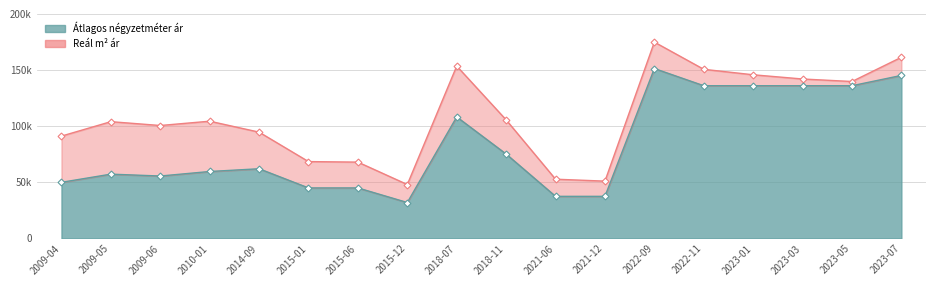

List the series in order of their peak value, lowest first.

Átlagos négyzetméter ár, Reál m² ár